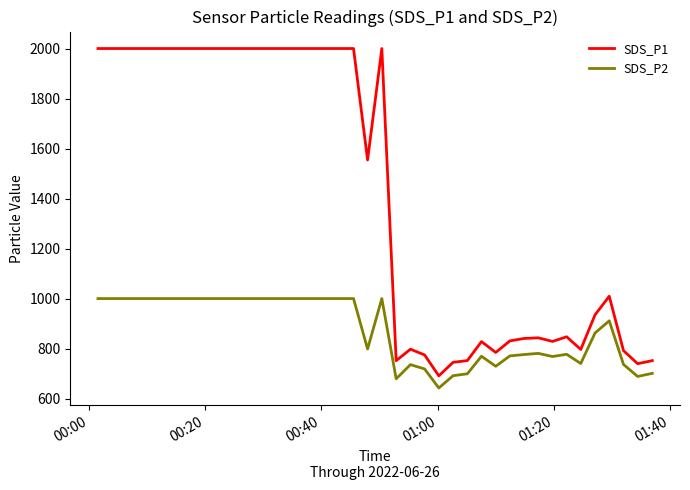

Which series has the largest total across all categories?

SDS_P1